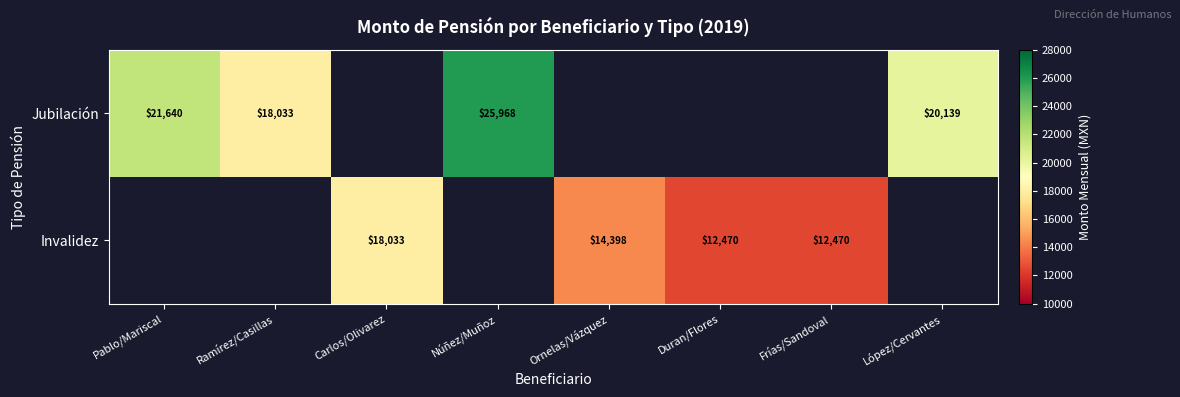

Is the value of Invalidez at Duran/Flores greater than the value of Jubilación at Pablo/Mariscal?

No